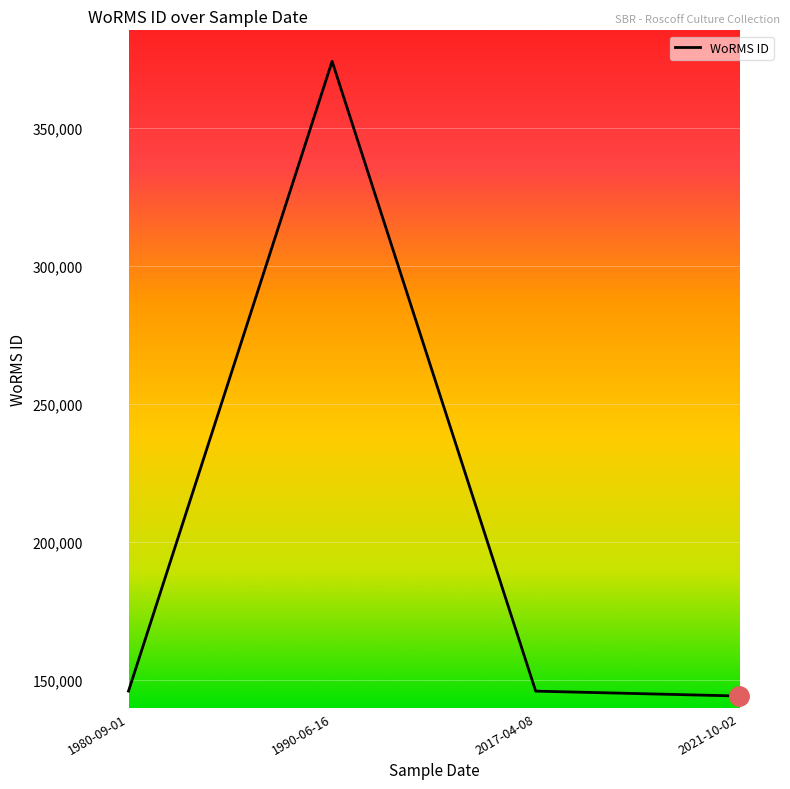

Is this an area chart (filled region under the line)?

No